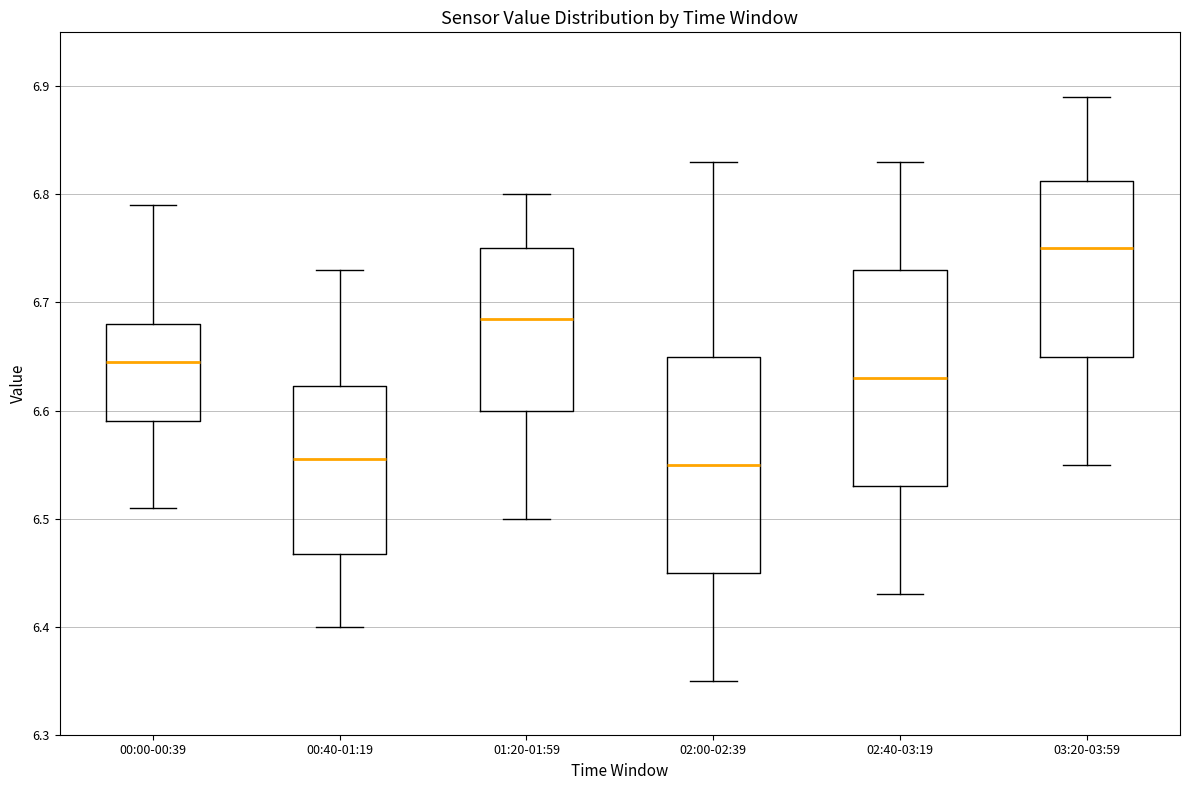

Where does the upper whisker of the box for 00:00-00:39 end on the y-axis? The values are not printed on the chart, so give them approximately, as read against the axis.

6.79